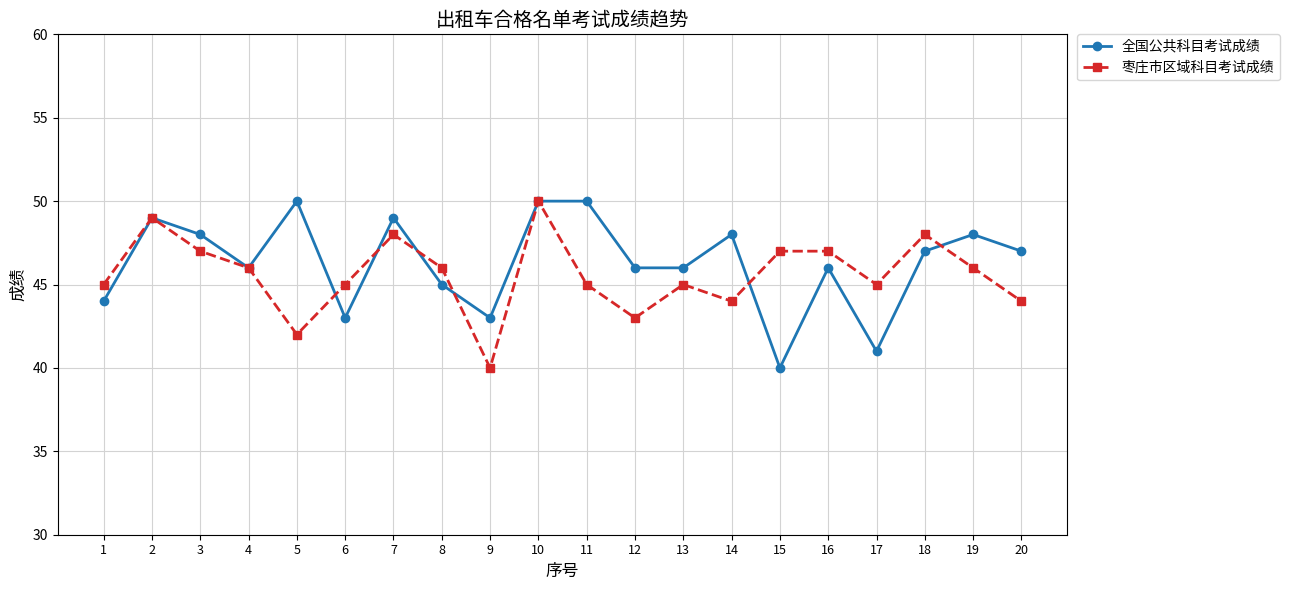

What is the difference between the 枣庄市区域科目考试成绩 values at 3 and 14?

3